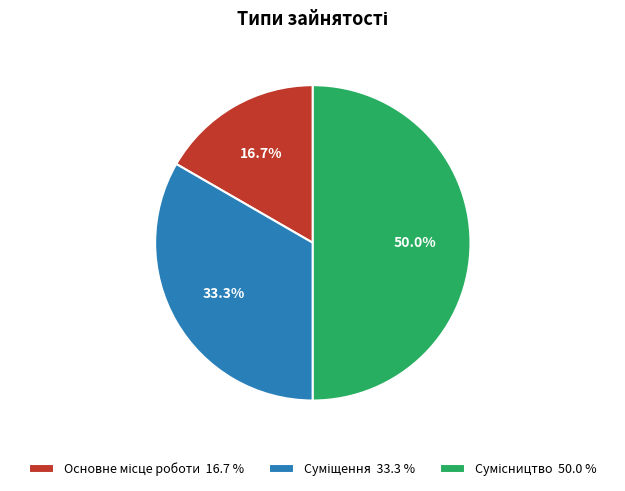

To the nearest percent, what is the difference between the largest and smallest slice percentages?

33%